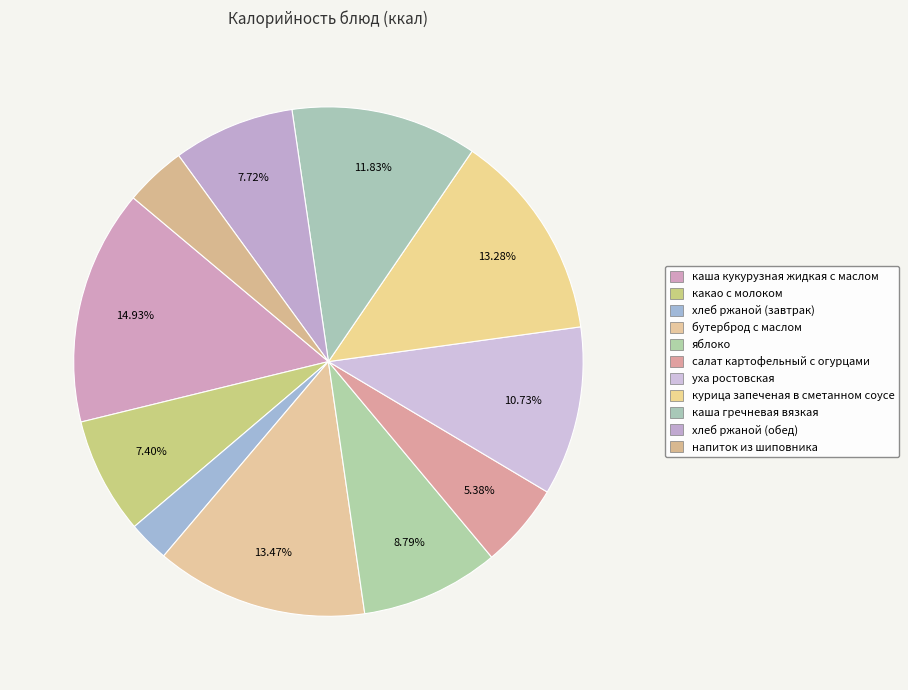

To the nearest percent, what percentage of the pie is каша кукурузная жидкая с маслом?

15%